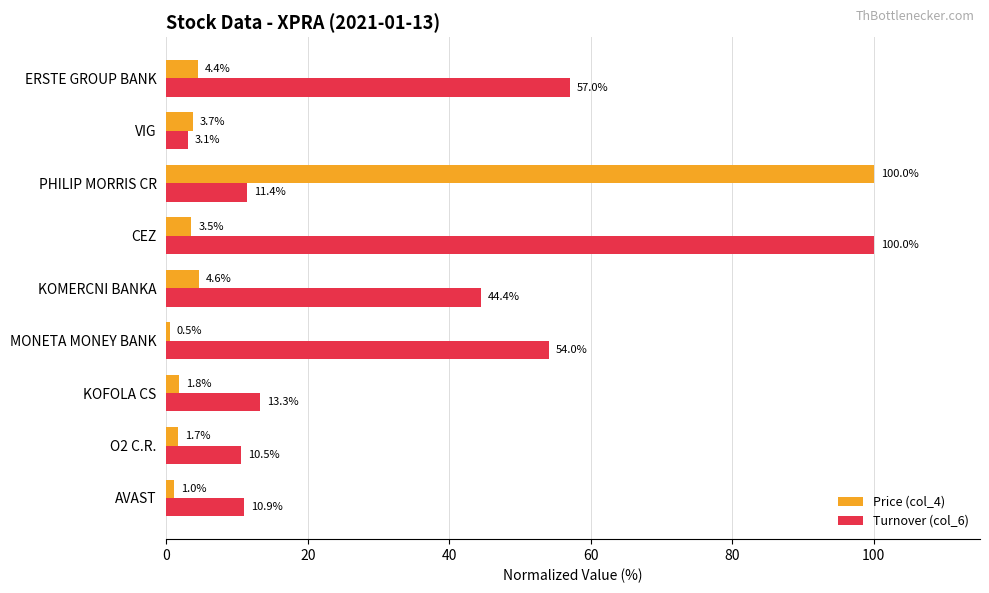

Rank the categories by Turnover (col_6) value from lowest to highest.

VIG, O2 C.R., AVAST, PHILIP MORRIS CR, KOFOLA CS, KOMERCNI BANKA, MONETA MONEY BANK, ERSTE GROUP BANK, CEZ